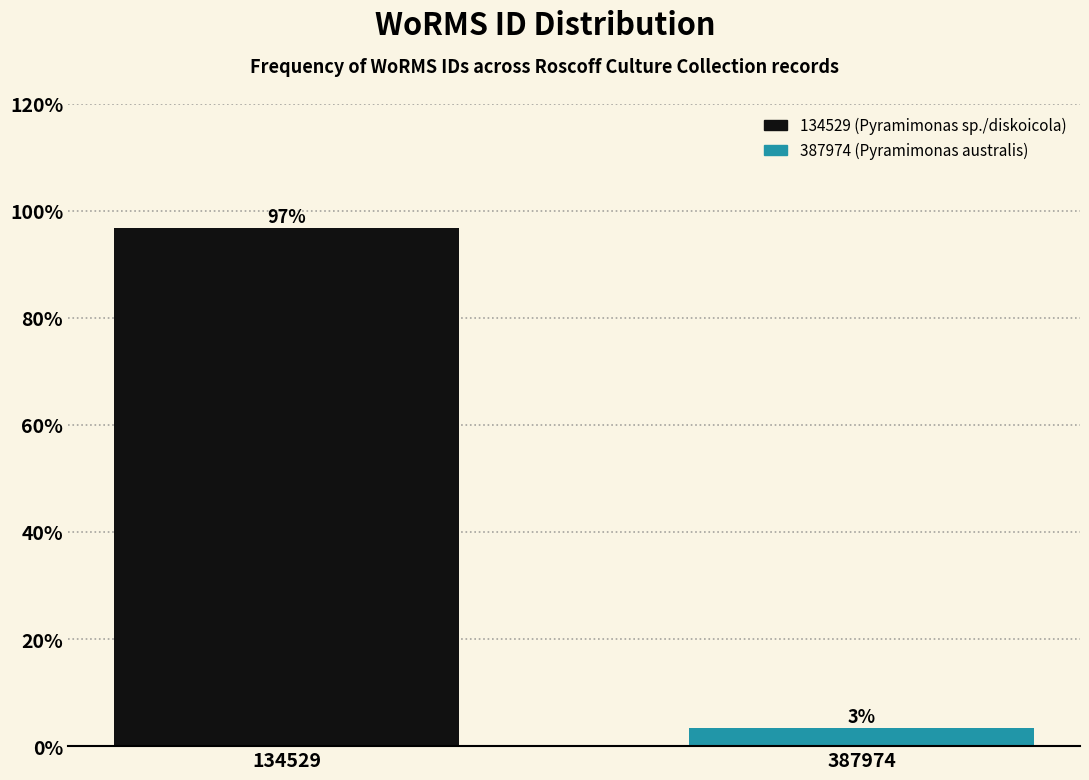

Between 134529 and 387974, which is larger?

134529